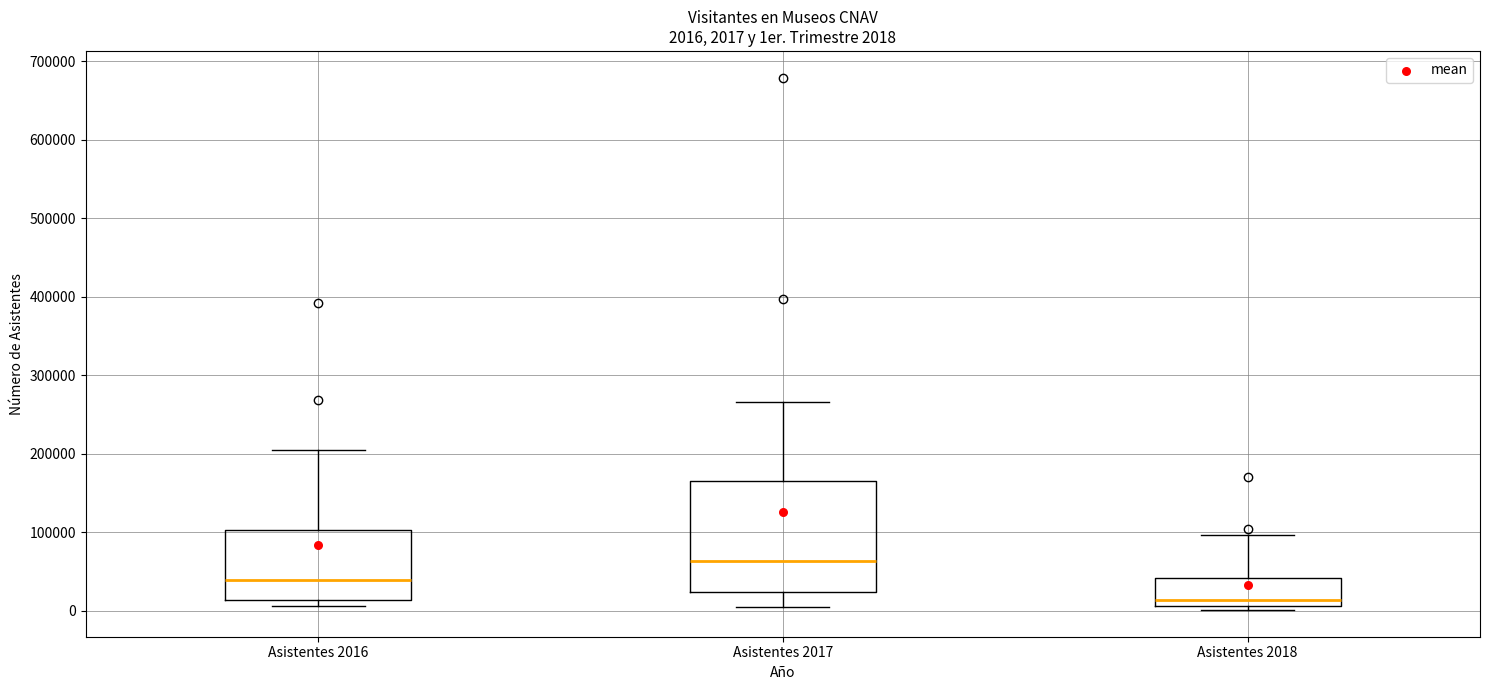

Which box is the tallest, from its lower edge to its upper edge?

Asistentes 2017